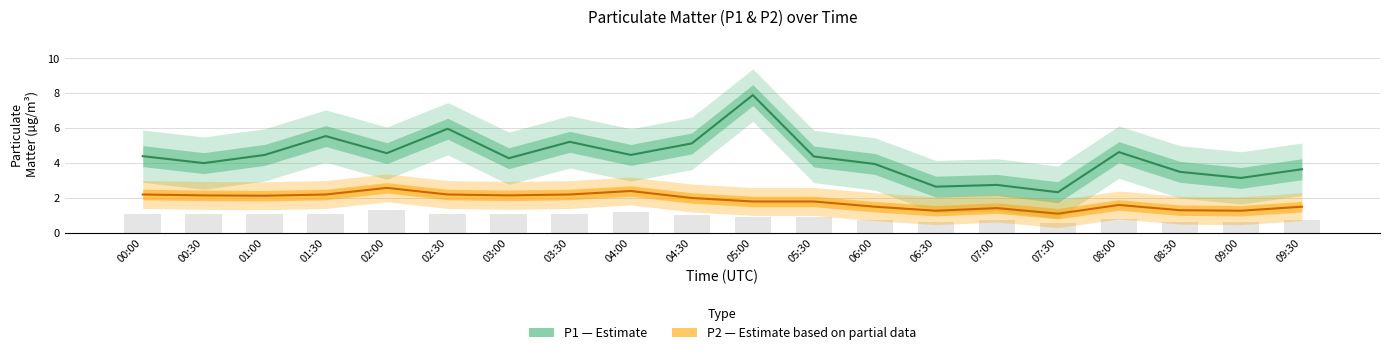

Which has a higher value, 02:30 or 07:00?

02:30